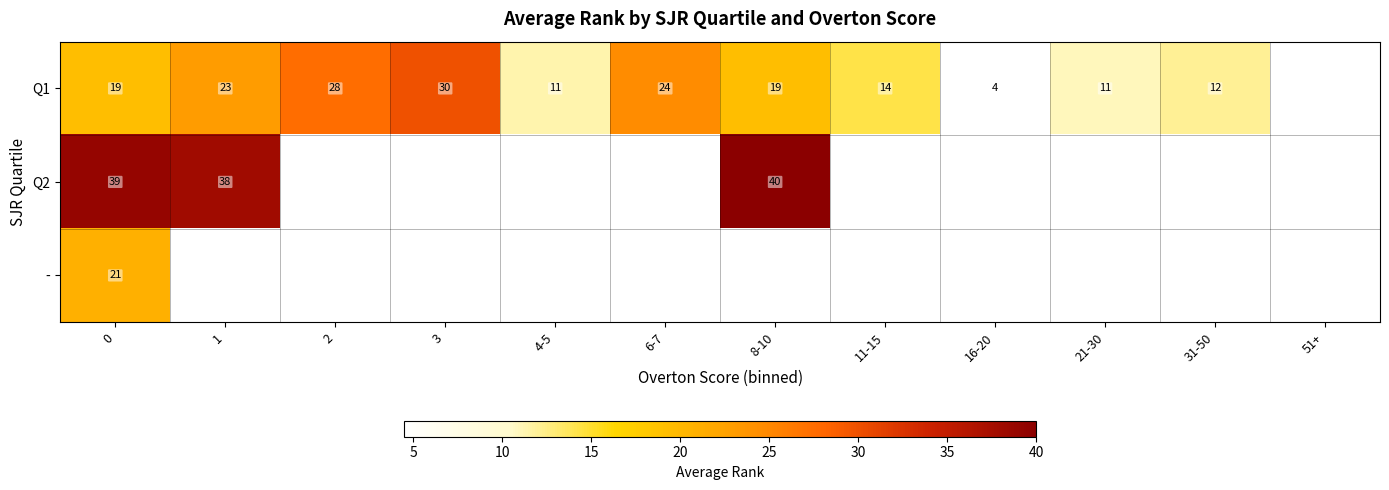

What is the maximum value for -?

21.0